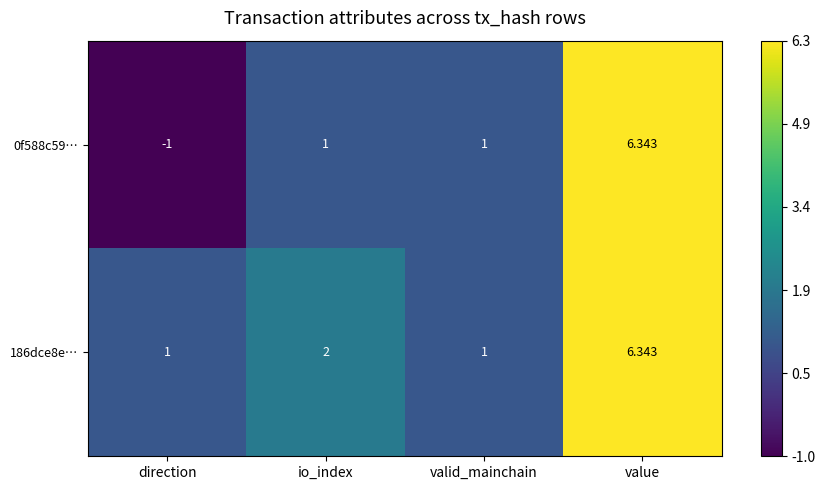

What is the difference between the highest and lowest values at io_index?

1.0